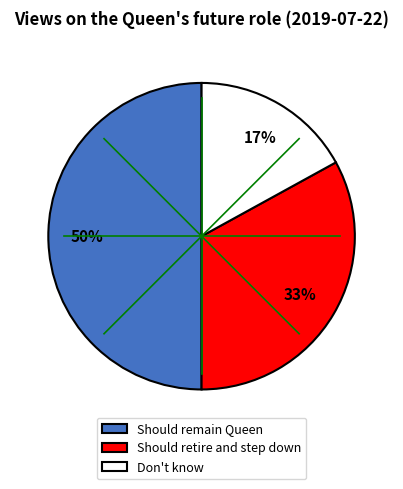

Is Should retire and step down the majority of the pie?

No